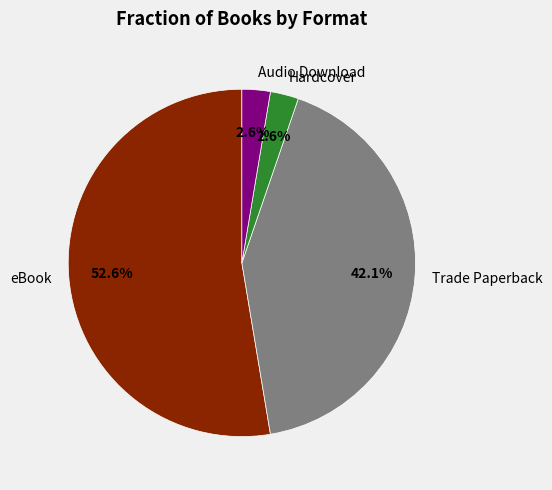

Between eBook and Trade Paperback, which is larger?

eBook